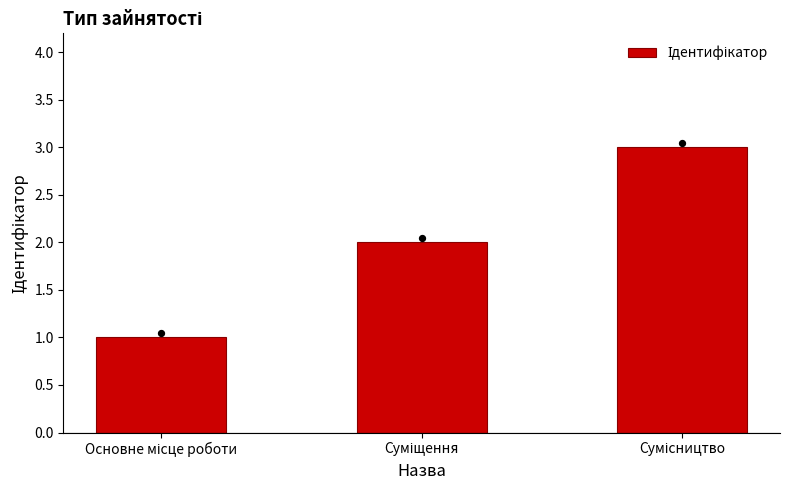

What is the change in value from Суміщення to Сумісництво?

+1